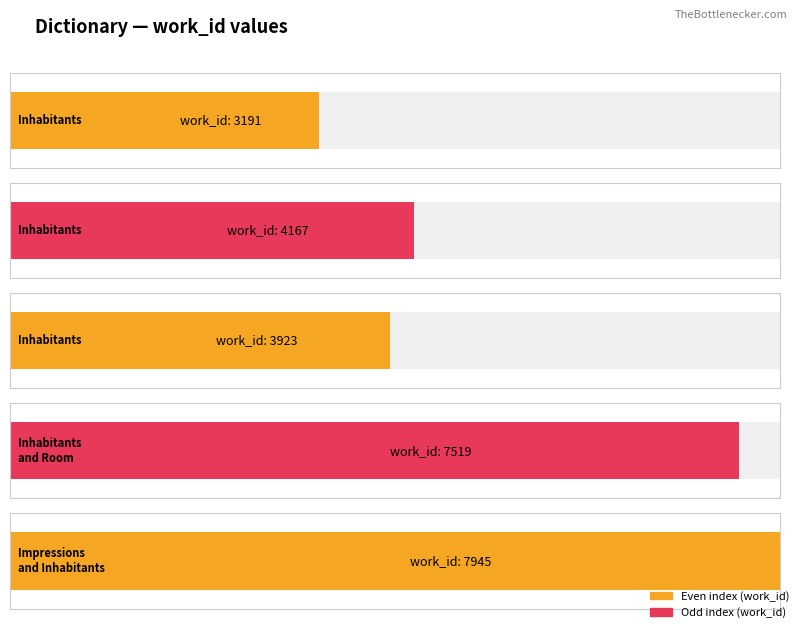

What is the value of the 1st bar from the left?

3191